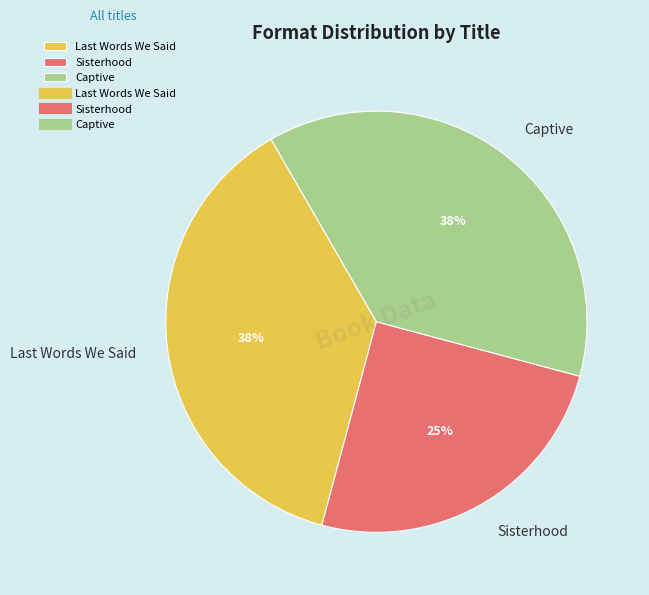

Which category has the smallest portion of the pie?

Sisterhood